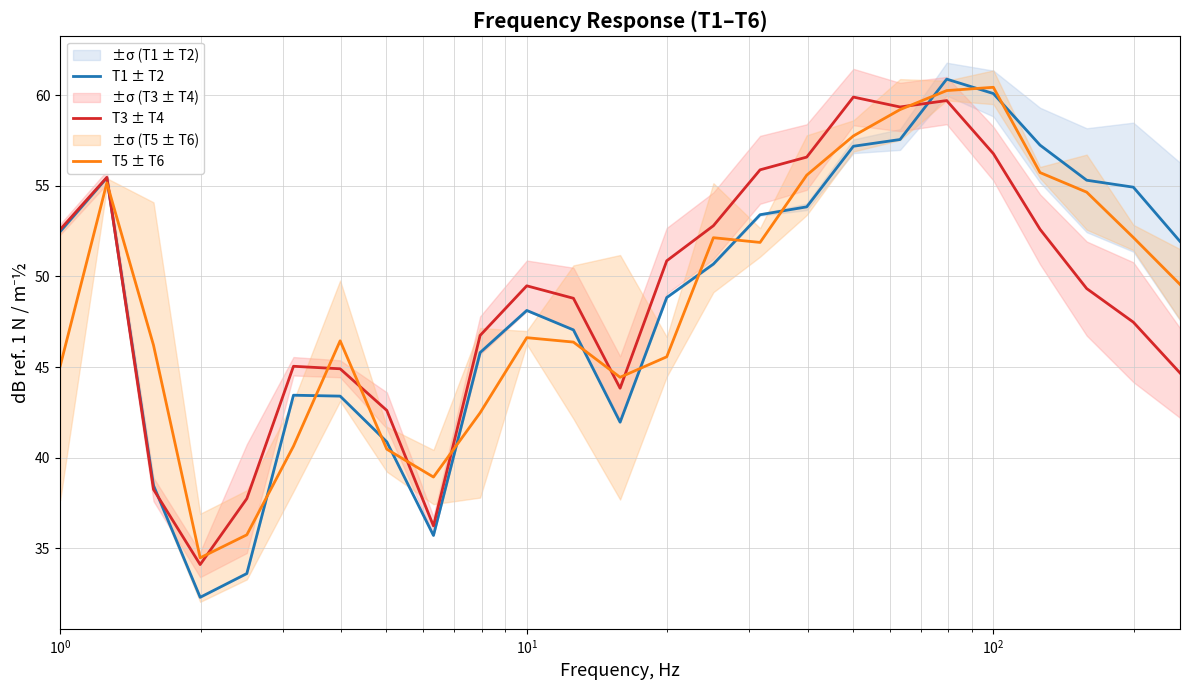

Which series has the largest total across all categories?

T3 ± T4